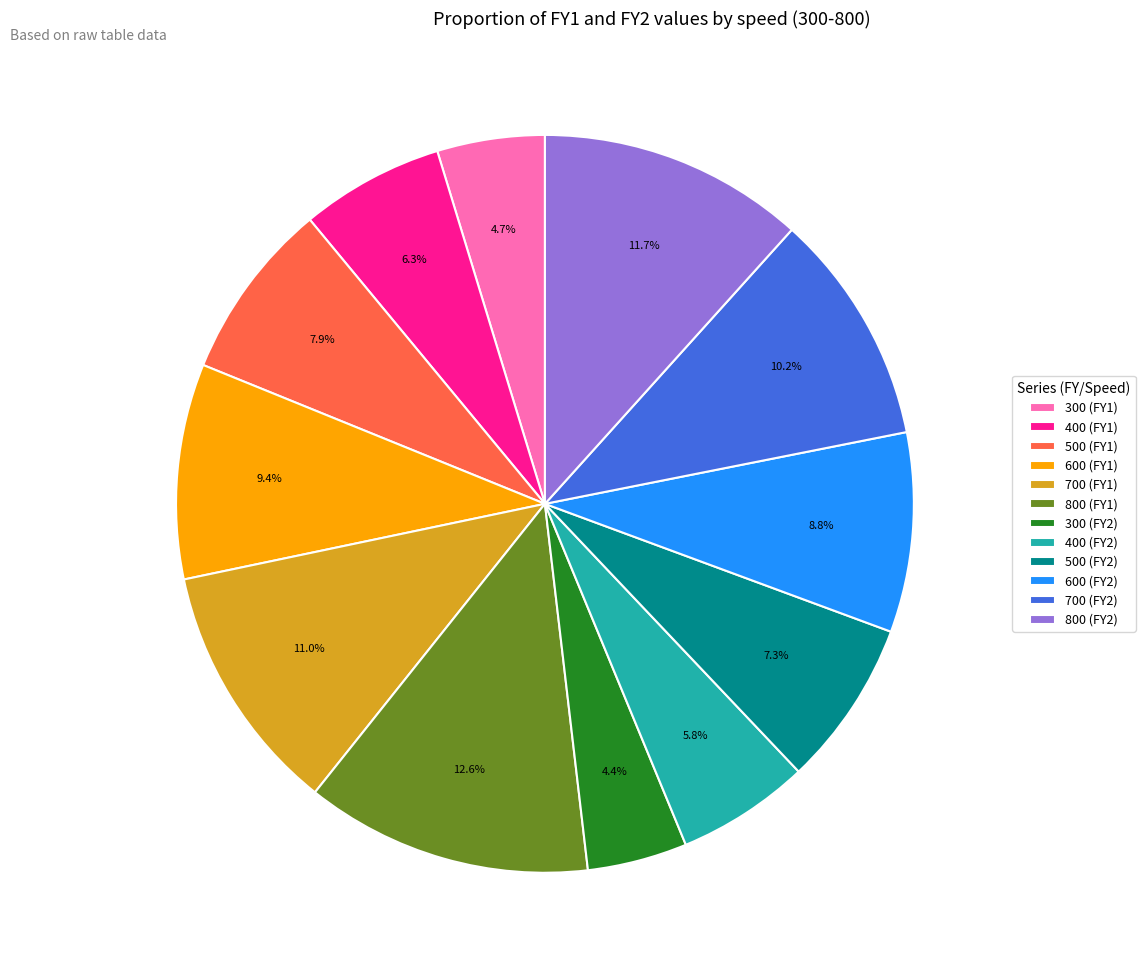

What percentage is NOT represented by 500 (FY1)?

92.1%